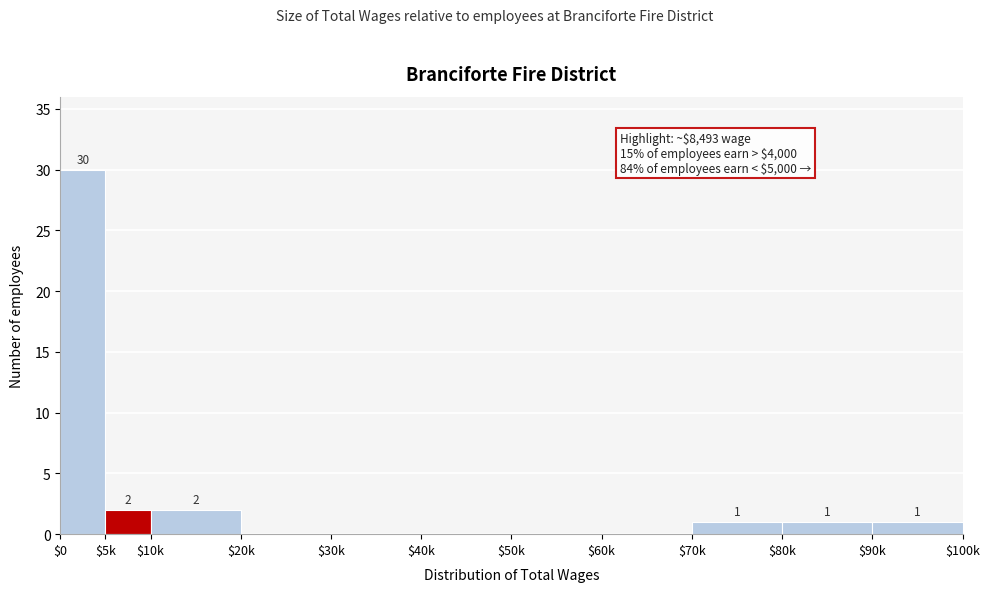

Which label corresponds to the largest value in the chart?

$0